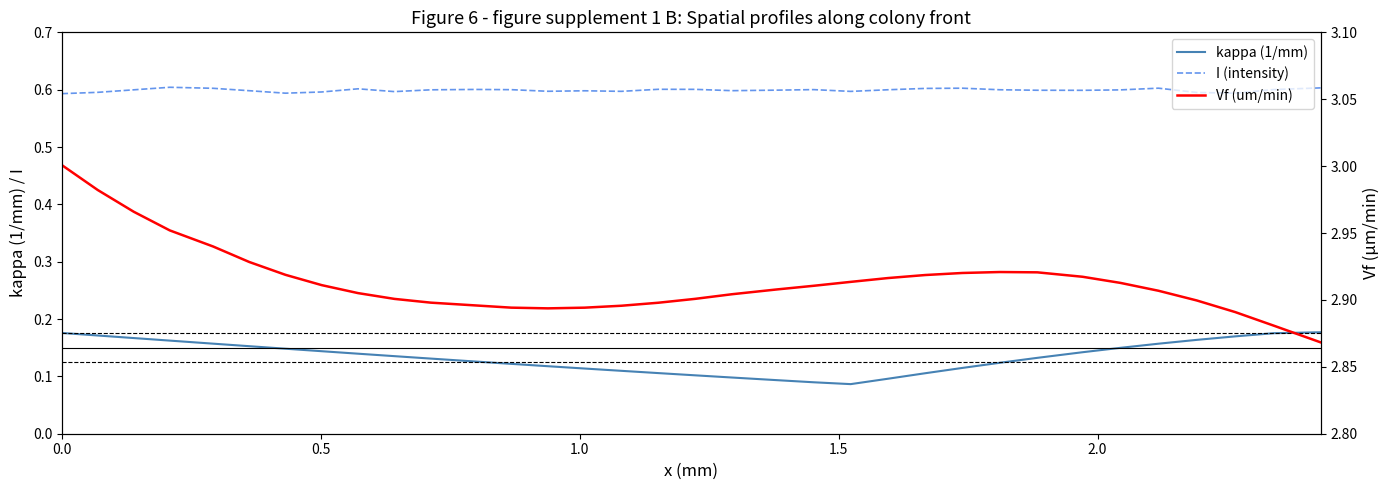

How many lines are shown in the chart?

3